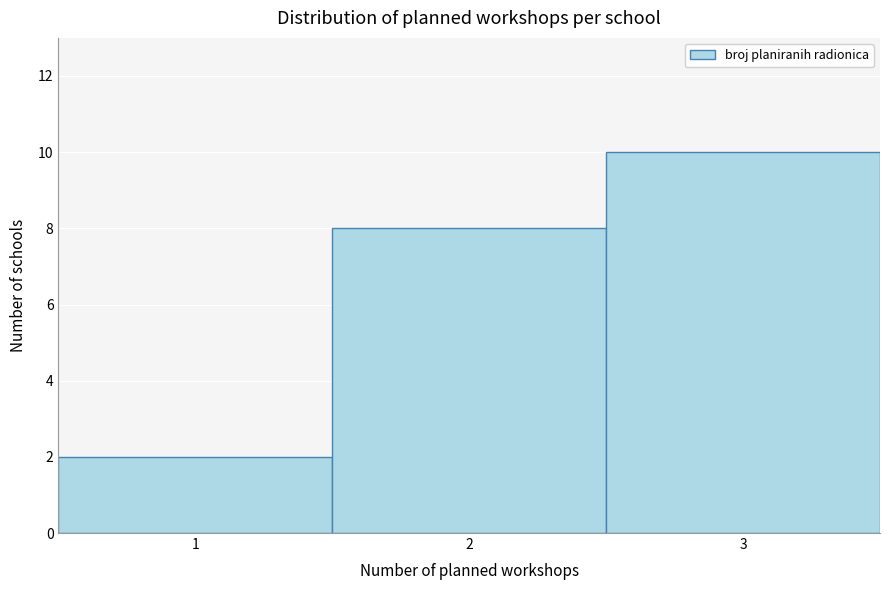

Reading right to left, transcribe all the data shown in this chart.

3=10	2=8	1=2